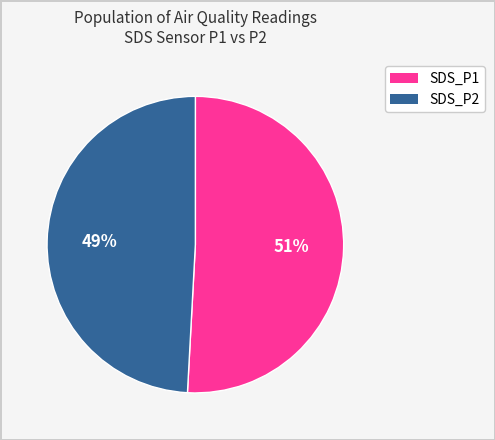

Which has a higher value, SDS_P1 or SDS_P2?

SDS_P1